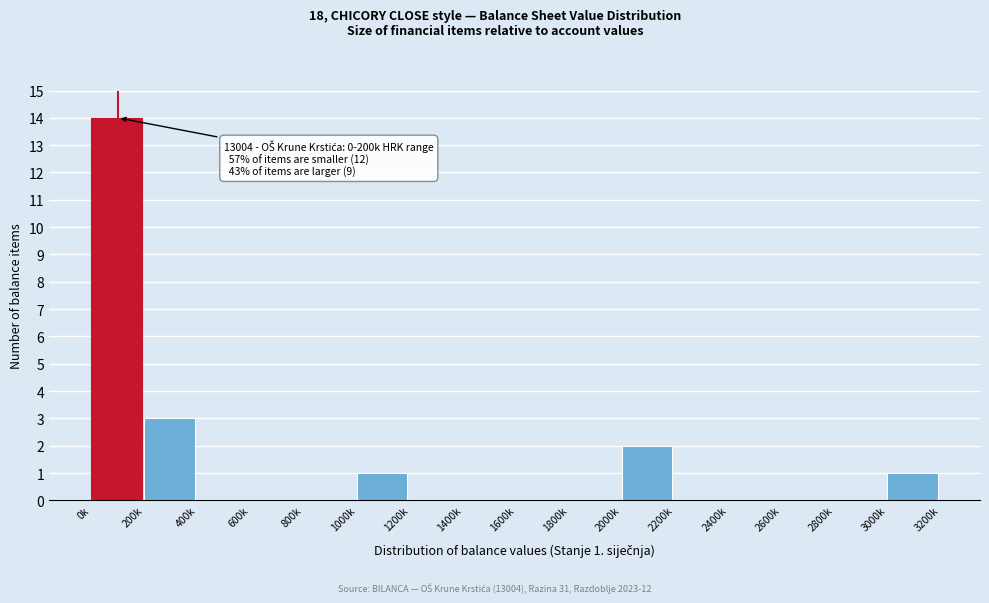

Reading right to left, list all the values displayed in this chart.

3000k=1	2800k=0	2600k=0	2400k=0	2200k=0	2000k=2	1800k=0	1600k=0	1400k=0	1200k=0	1000k=1	800k=0	600k=0	400k=0	200k=3	0k=14